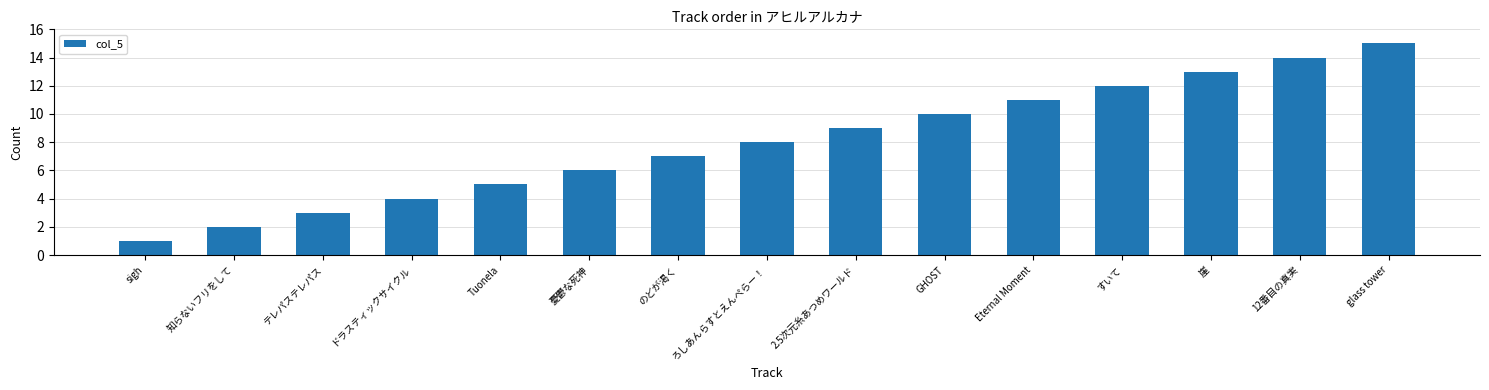

What value does the data have at Tuonela?

5